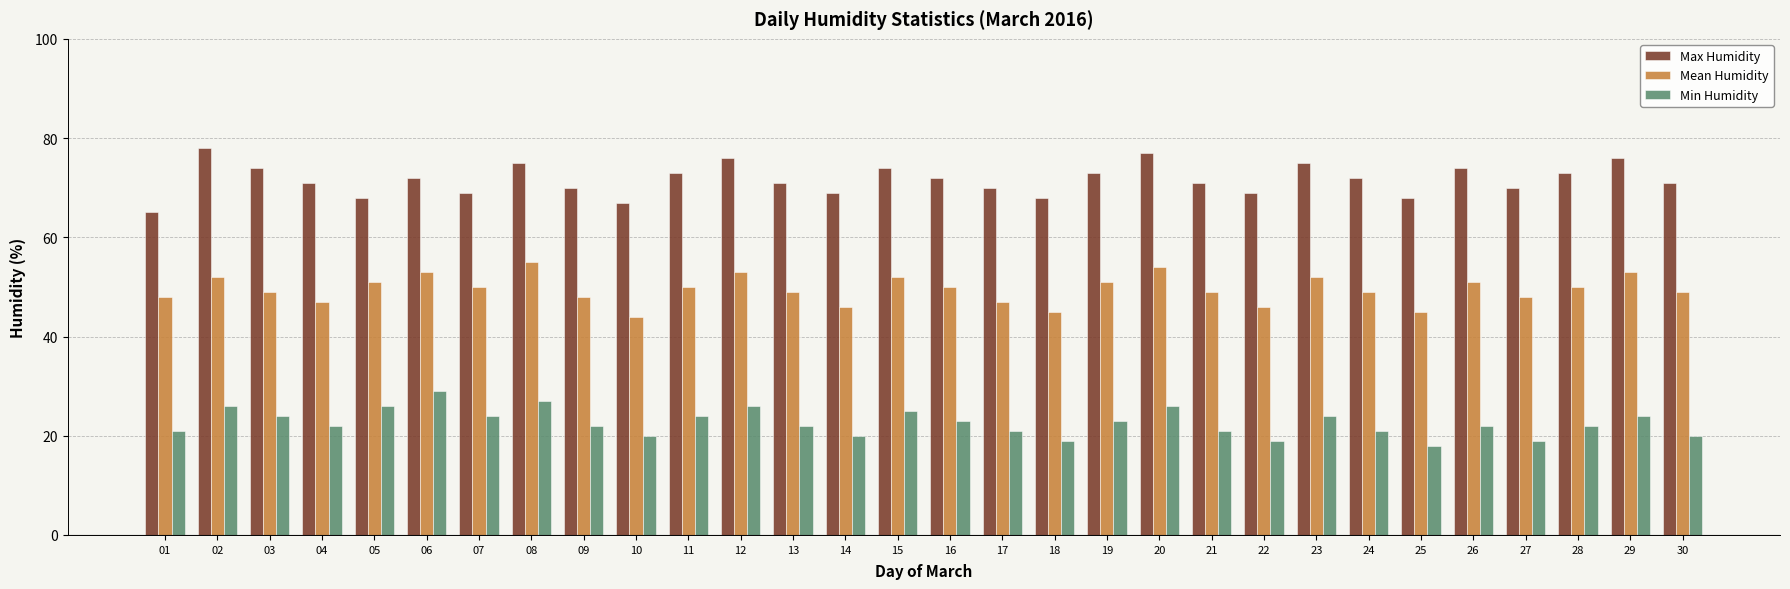

At how many categories does at least one series exceed 26?

30